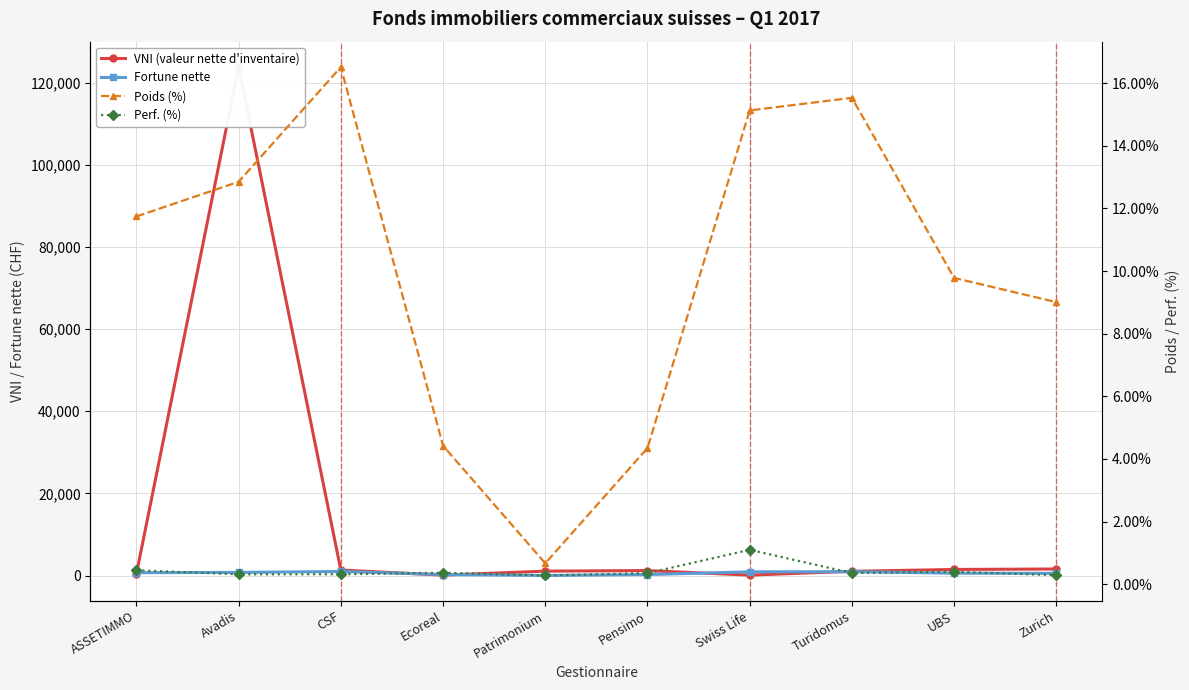

Reading left to right, what are all the values shown in this chart?

VNI (valeur nette d'inventaire): ASSETIMMO=424.7	Avadis=123764.6	CSF=1368.9	Ecoreal=131.5	Patrimonium=1097.5	Pensimo=1234.8	Swiss Life=131.6	Turidomus=1054.1	UBS=1506.2	Zurich=1619.1
Fortune nette: ASSETIMMO=722.4	Avadis=790.6	CSF=1015.9	Ecoreal=272.0	Patrimonium=41.1	Pensimo=267.5	Swiss Life=930.8	Turidomus=955.4	UBS=601.7	Zurich=554.1
Poids (%): ASSETIMMO=11.7	Avadis=12.9	CSF=16.5	Ecoreal=4.4	Patrimonium=0.7	Pensimo=4.3	Swiss Life=15.1	Turidomus=15.5	UBS=9.8	Zurich=9.0
Perf. (%): ASSETIMMO=0.4	Avadis=0.3	CSF=0.3	Ecoreal=0.4	Patrimonium=0.3	Pensimo=0.4	Swiss Life=1.1	Turidomus=0.4	UBS=0.4	Zurich=0.3